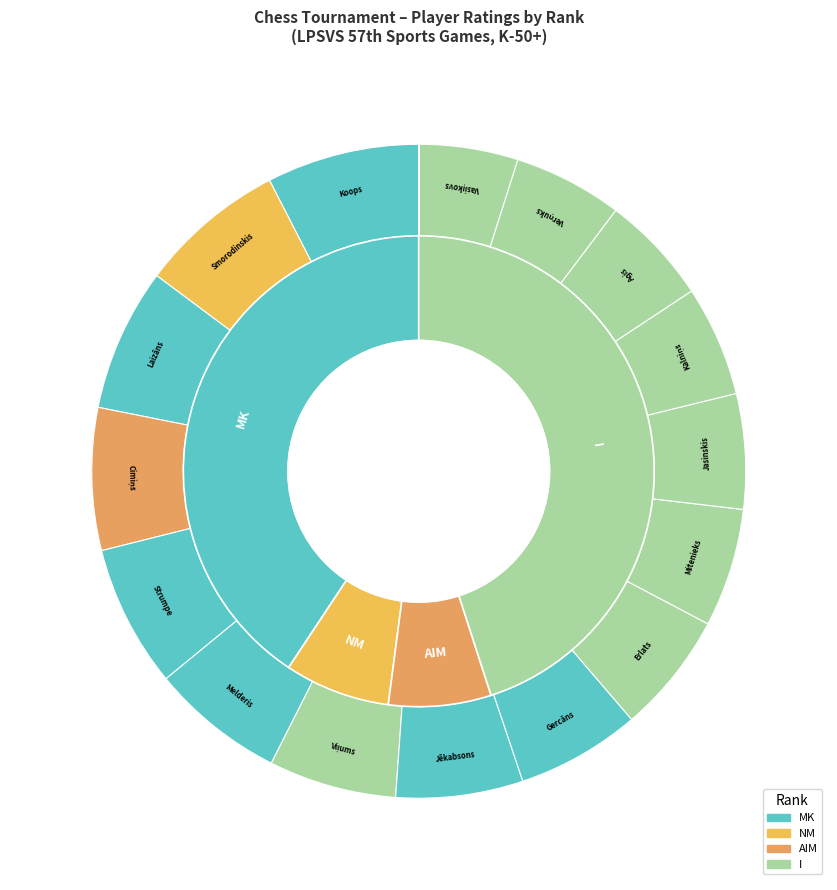

Which has a higher value, Koops Māris or Kalniņš Normunds?

Koops Māris